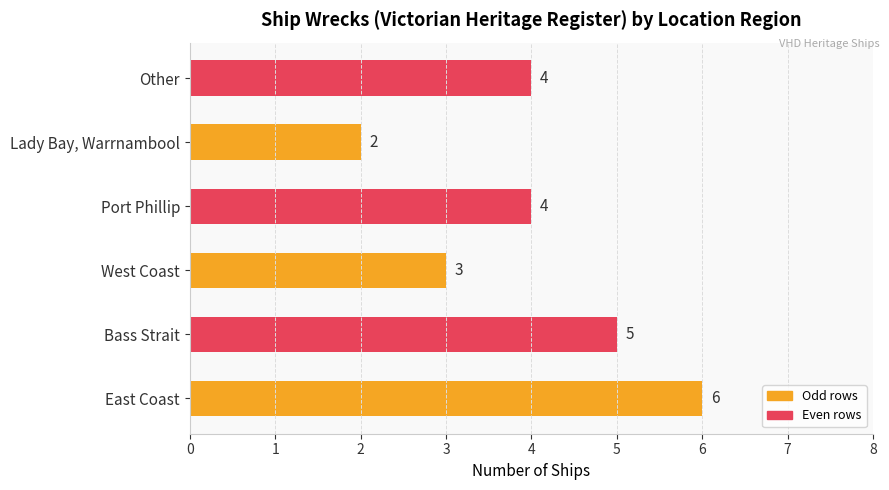

What is the ratio of the value at East Coast to the value at Bass Strait?

1.2